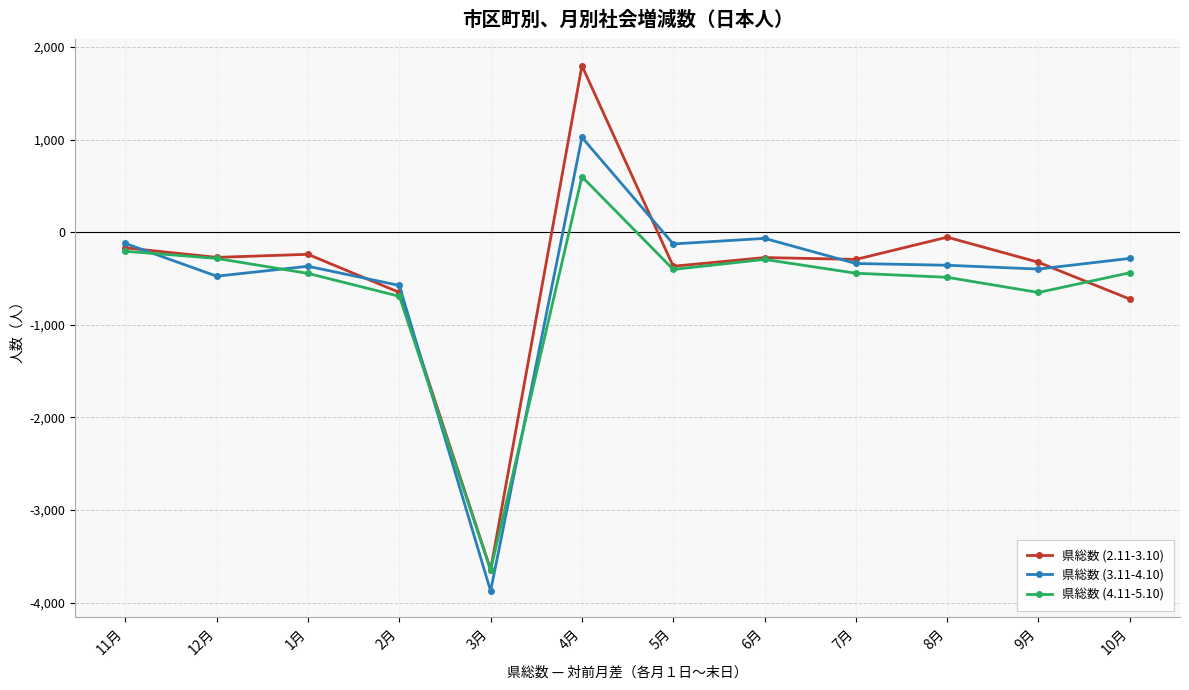

Is the value of 県総数 (3.11-4.10) at 12月 greater than the value of 県総数 (4.11-5.10) at 3月?

Yes